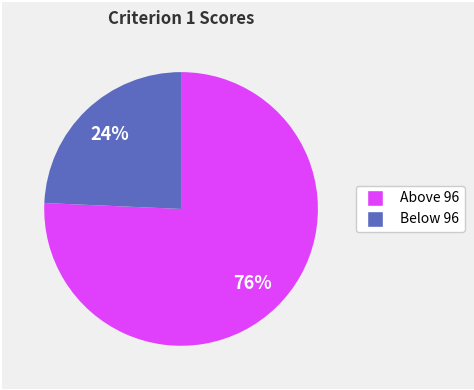

Is there any slice that represents more than half of the pie?

Yes